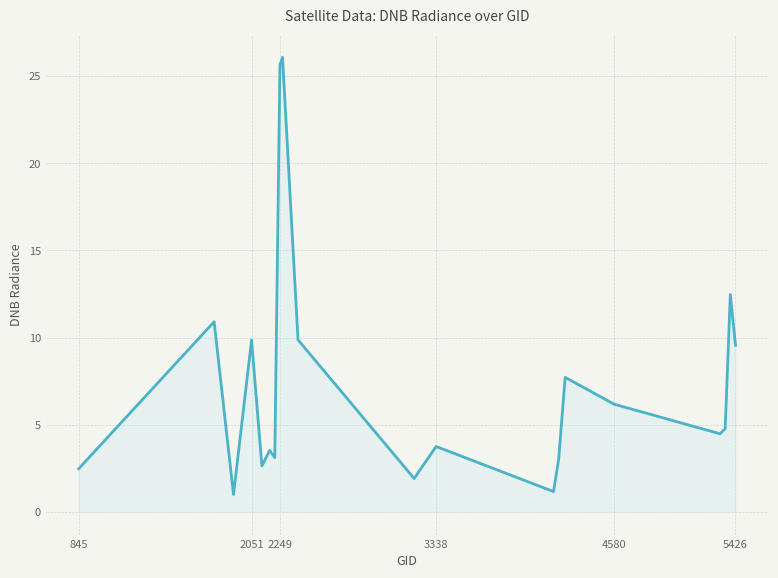

What is the smallest value displayed?

1.0